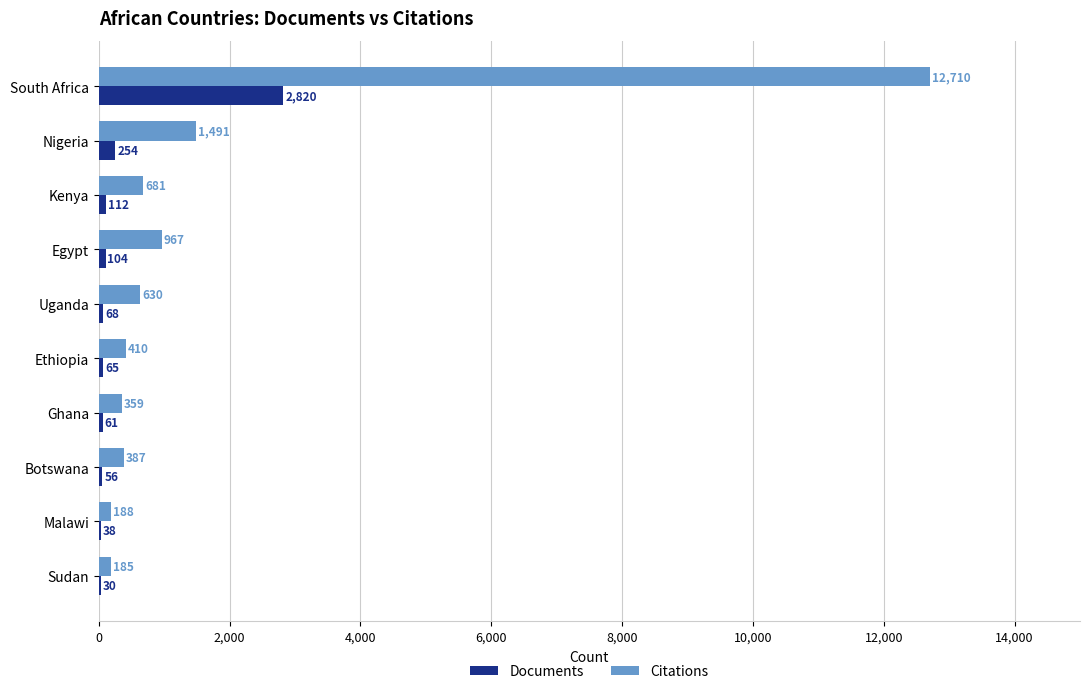

What is the sum of all Documents values?

3608